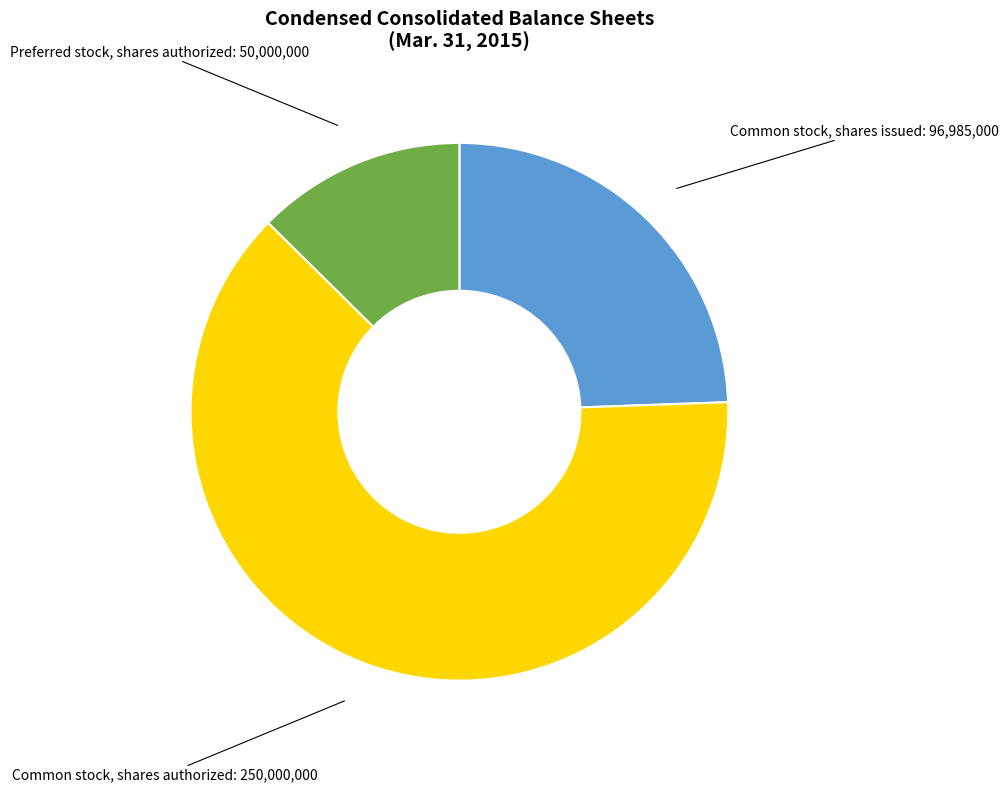

Is there any slice that represents more than half of the pie?

Yes